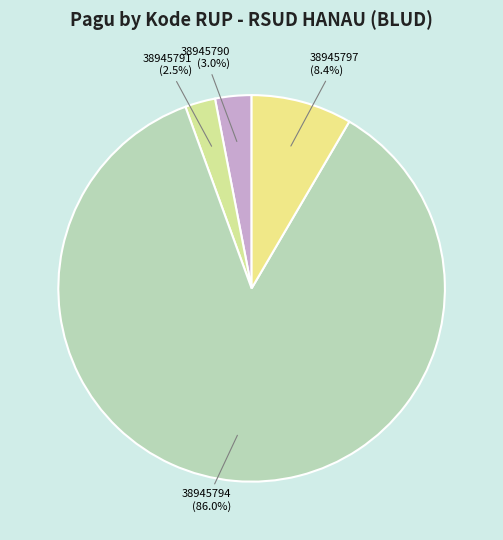

How many slices are in this pie chart?

4